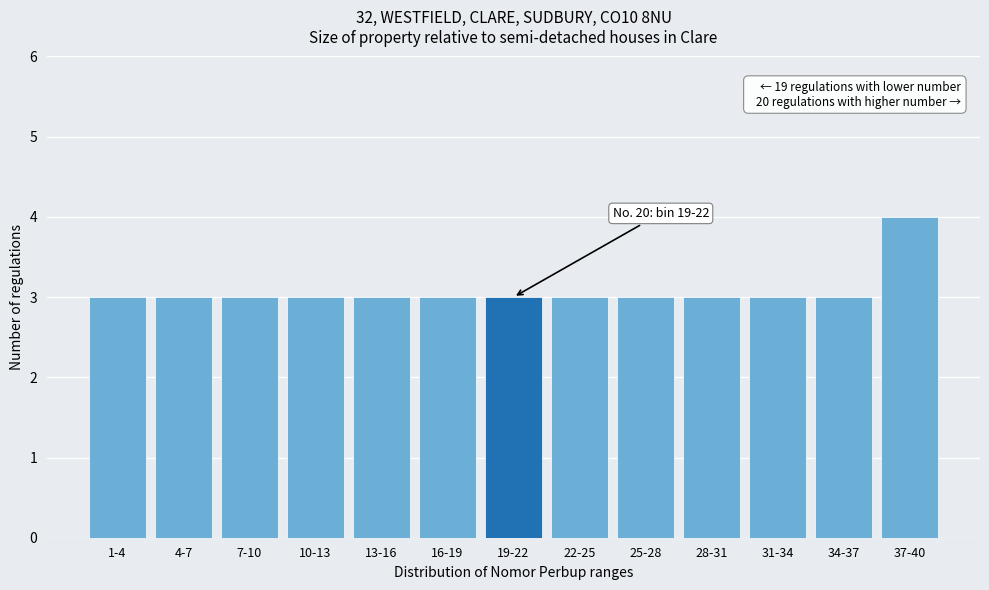

Reading left to right, extract all data points from this chart.

1-4=3	4-7=3	7-10=3	10-13=3	13-16=3	16-19=3	19-22=3	22-25=3	25-28=3	28-31=3	31-34=3	34-37=3	37-40=4